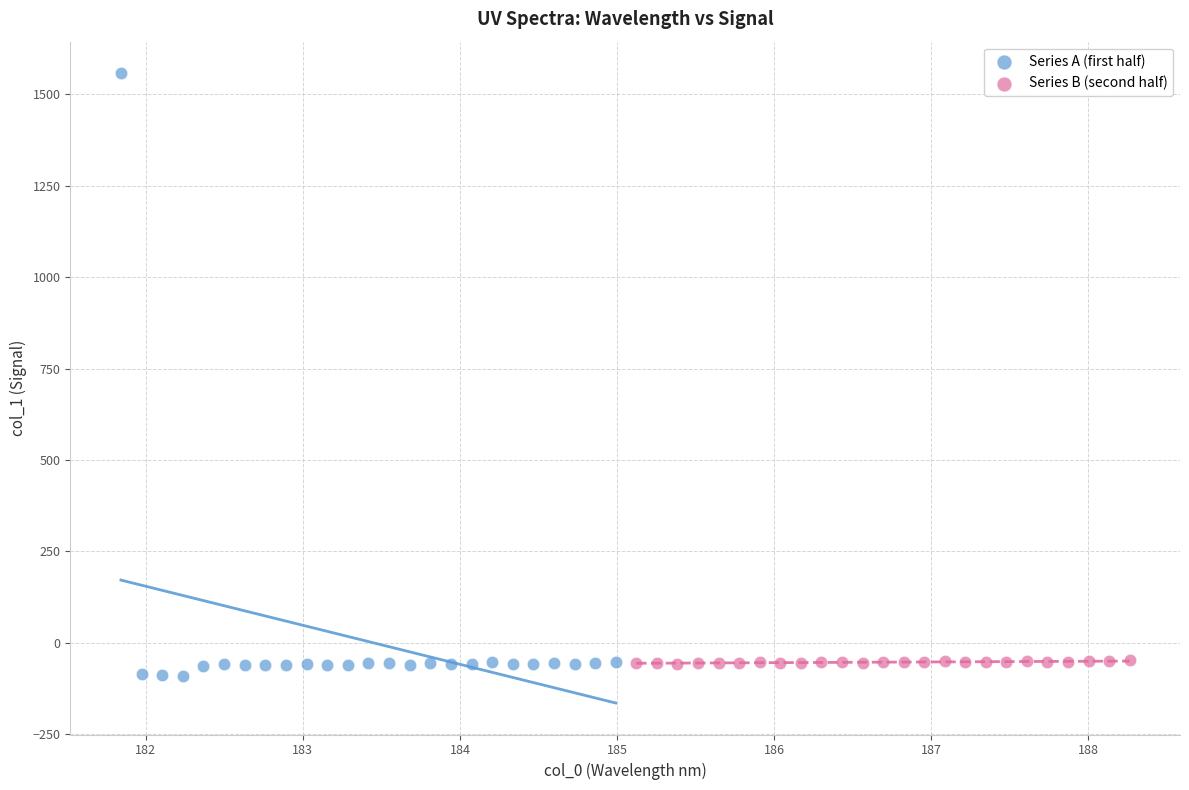

Which series contains the highest Y value?

Series A (first half)